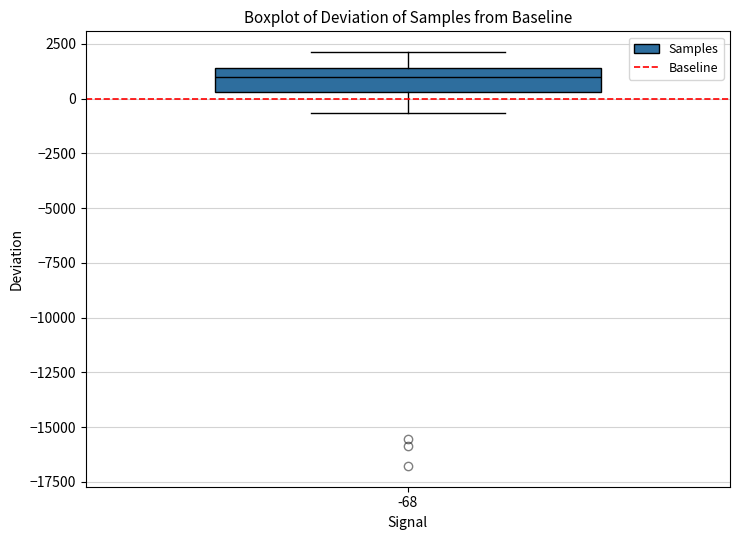

Where does the upper whisker of the box at x = -68 end on the y-axis? The values are not printed on the chart, so give them approximately, as read against the axis.

2000